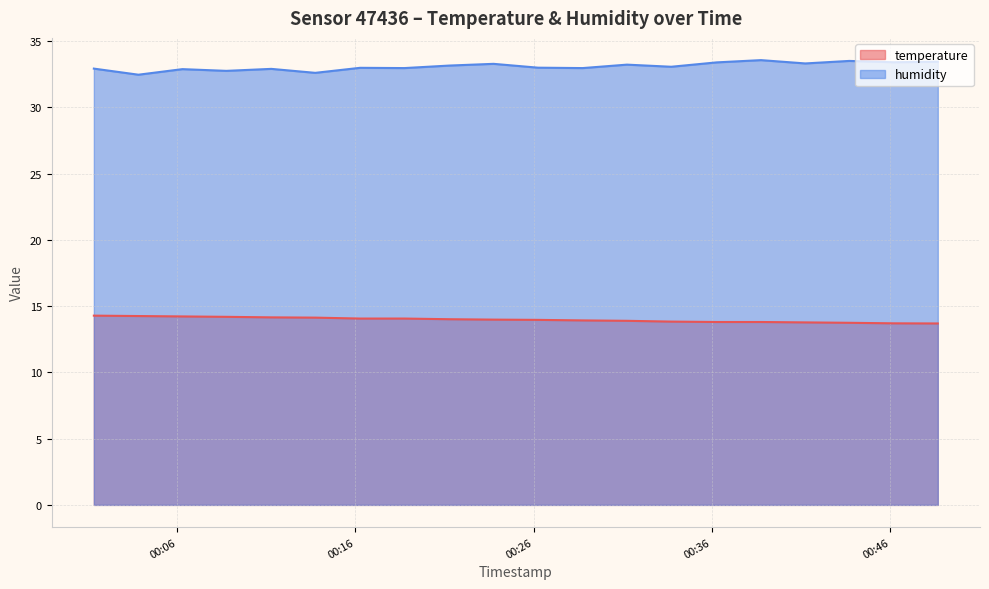

What is the sum of all temperature values?

279.4